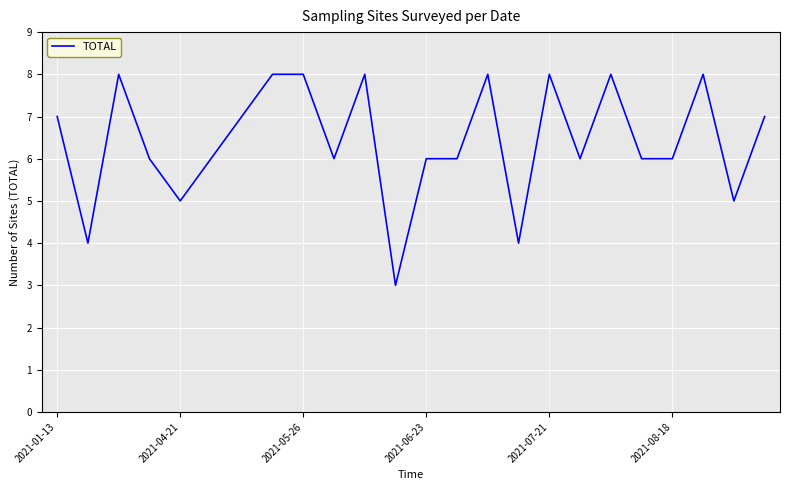

What is the difference between the maximum and minimum values?

5